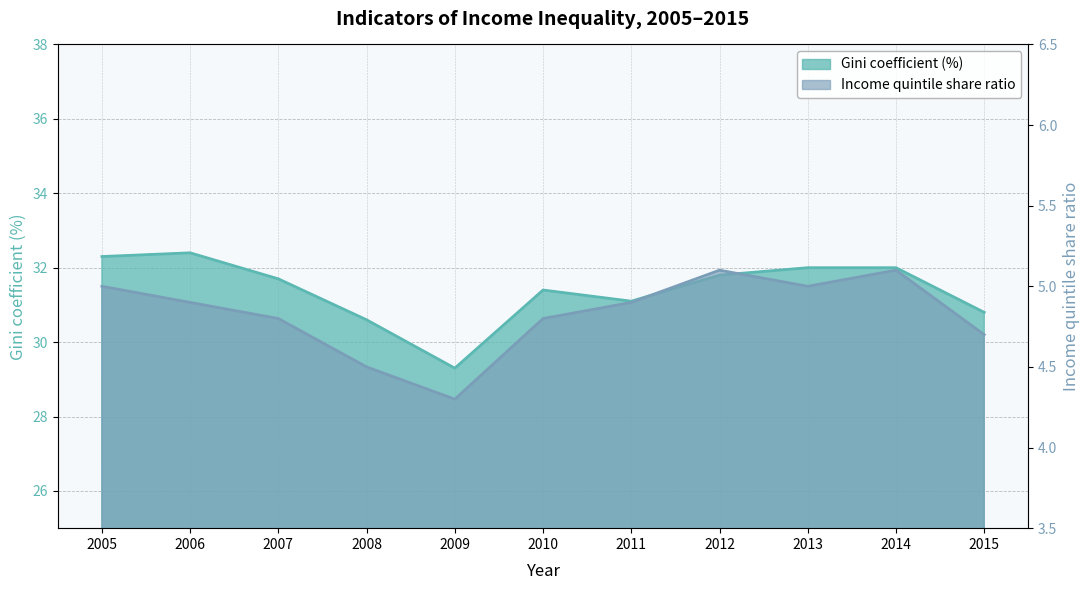

The value of Income quintile share ratio at 2011 is 8.0. True or false?

False